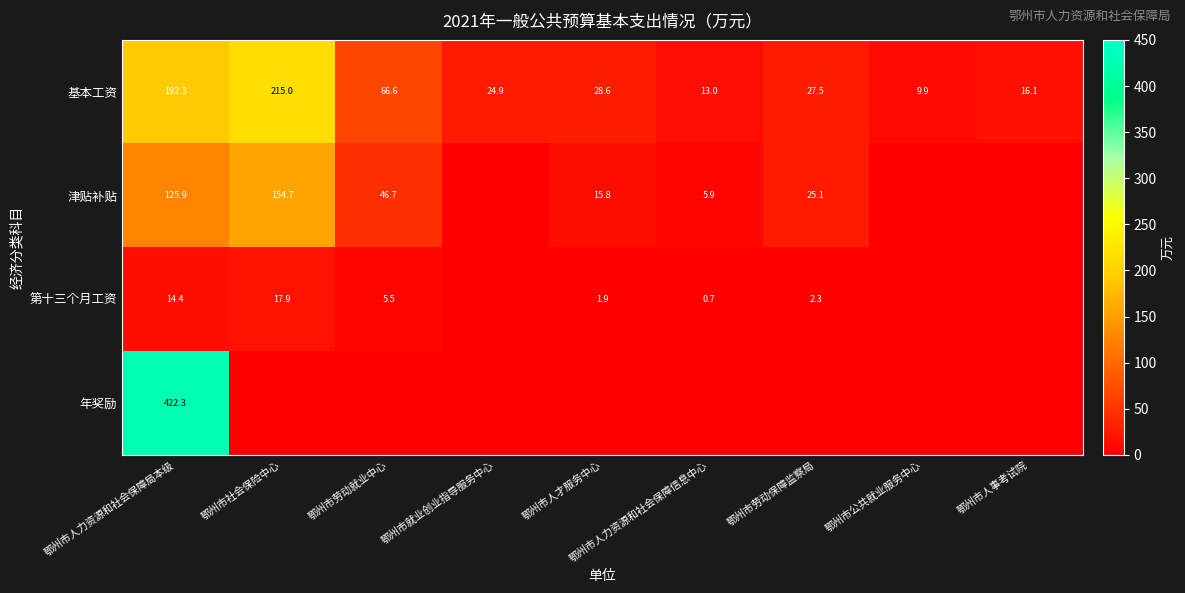

The 基本工资 series shows 16.1 at 鄂州市人事考试院. True or false?

True